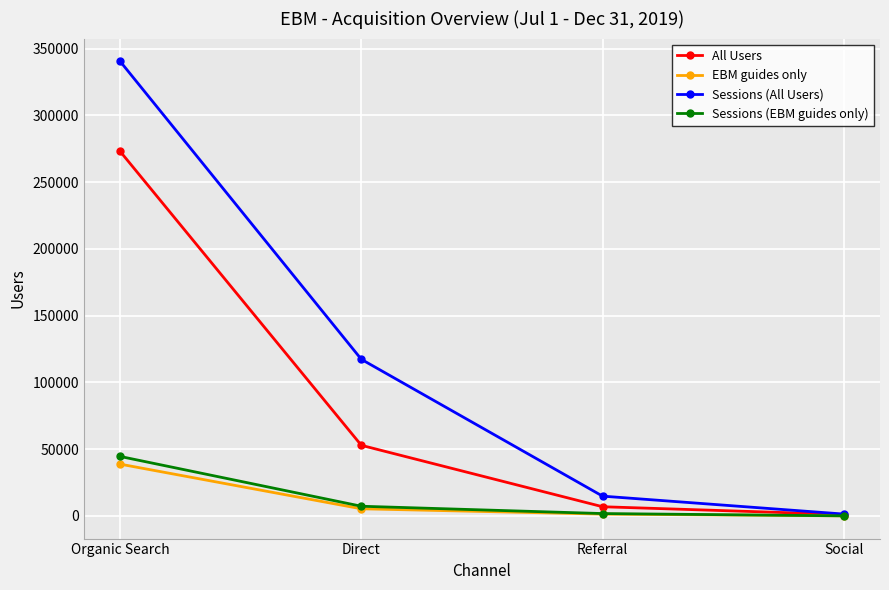

What is the sum of the All Users values at Organic Search and Referral?

279925